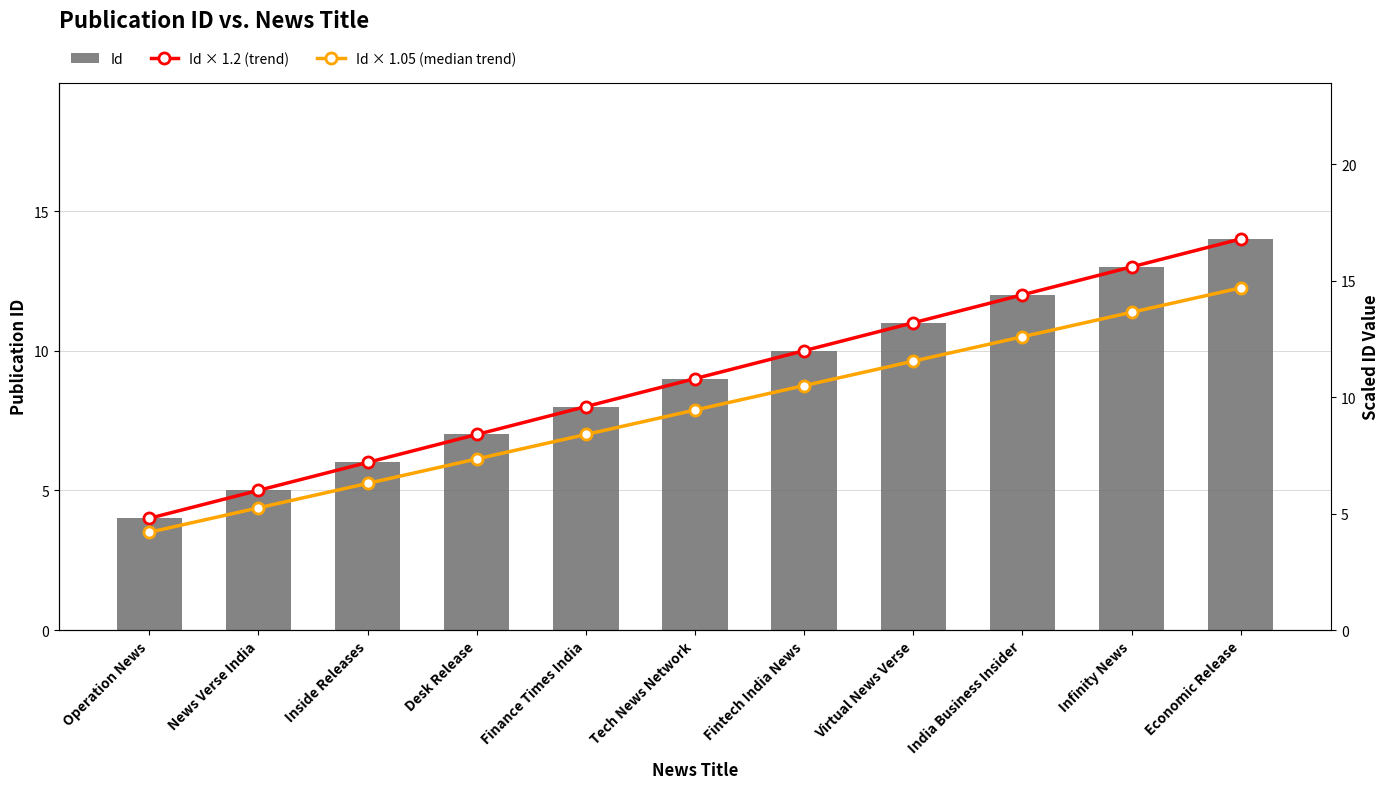

Which category has the highest value in the Id series?

Economic Release